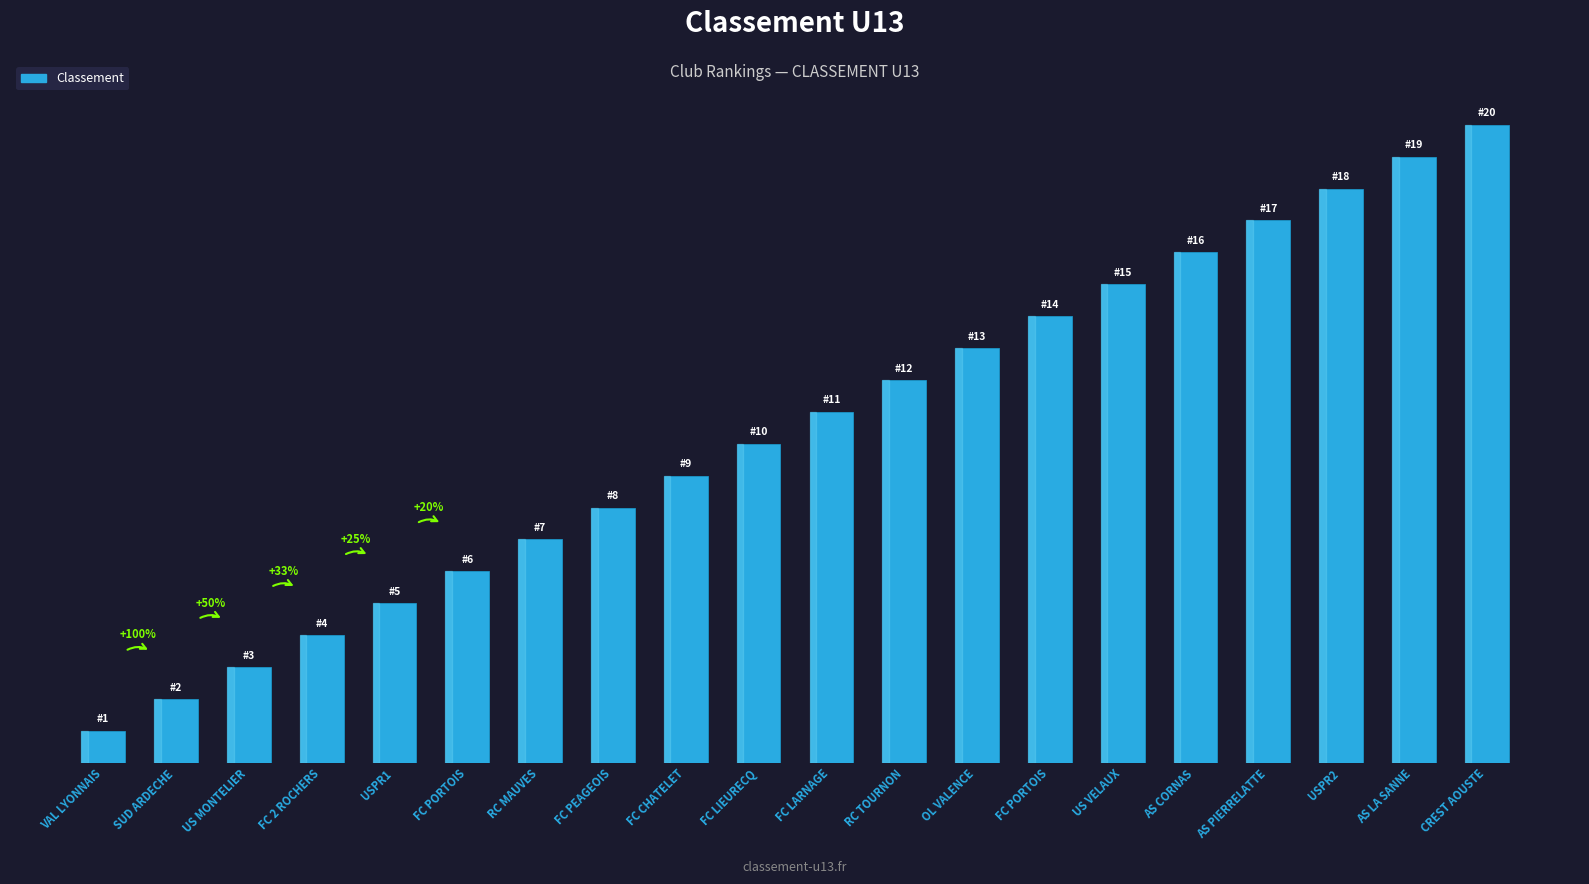

Which has a higher value, VAL LYONNAIS or AS PIERRELATTE?

AS PIERRELATTE